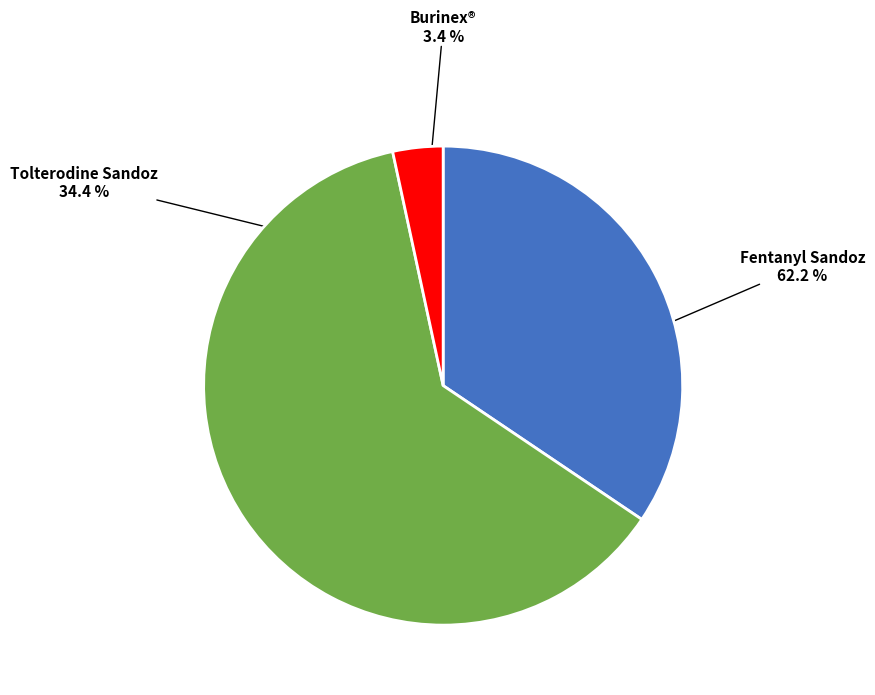

Combined, what portion of the pie is Burinex® and Fentanyl Sandoz?

65.6%